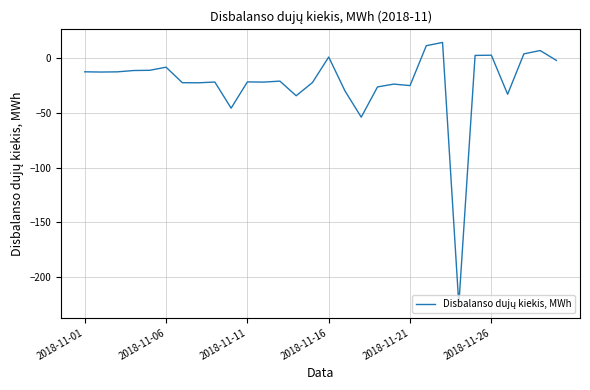

What is the difference between the maximum and minimum values?

239.8